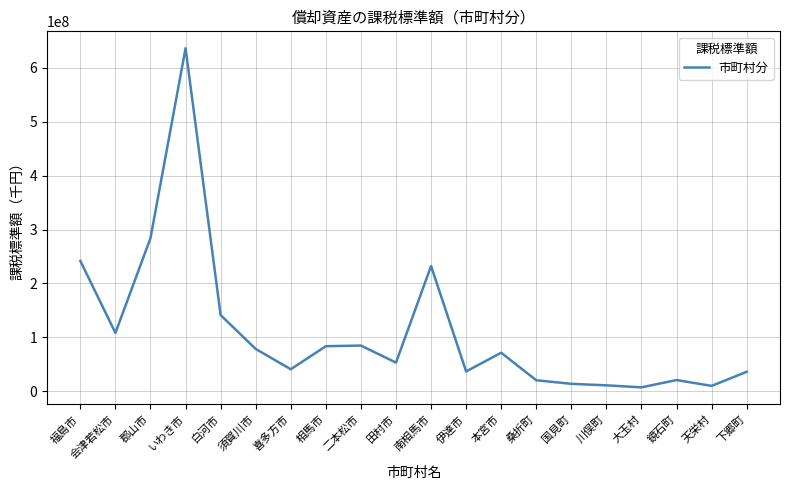

What position from the right is 国見町?

6